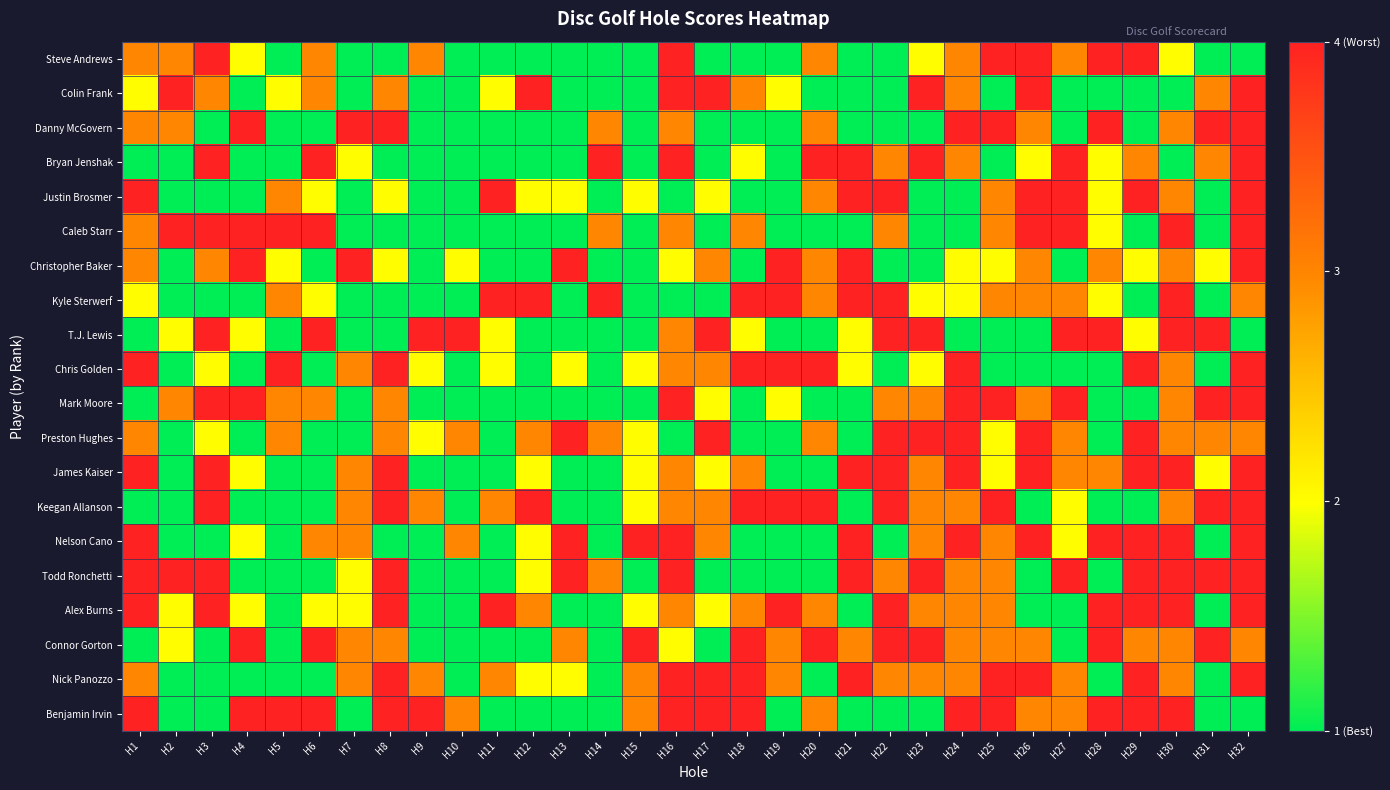

Which has a higher value, H7 or H13?

H7